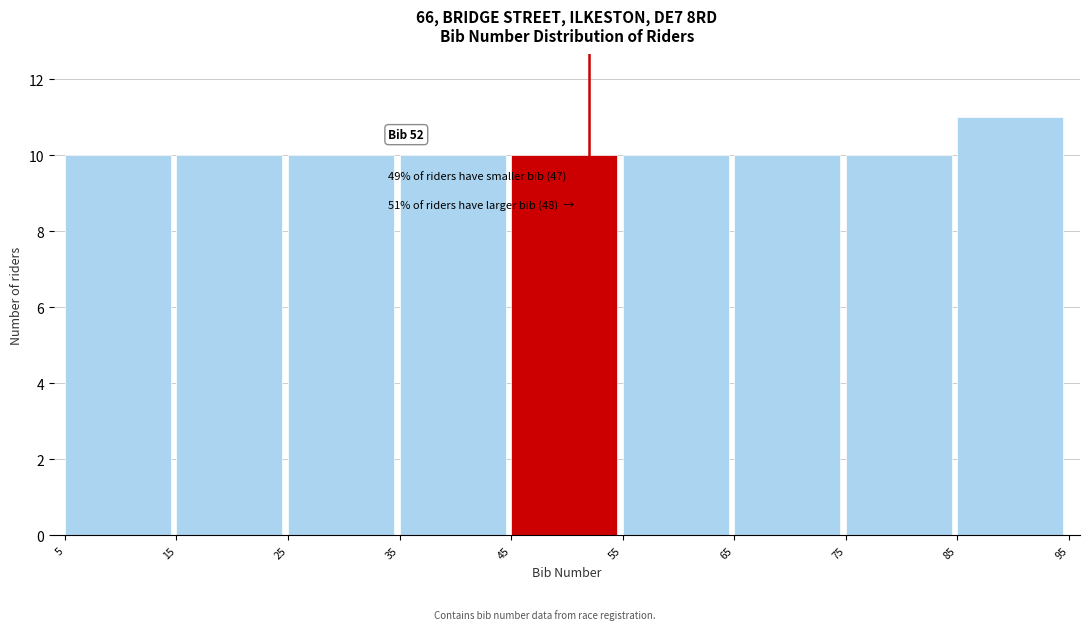

Over which range of the x-axis is the bar tallest?

85 to 95